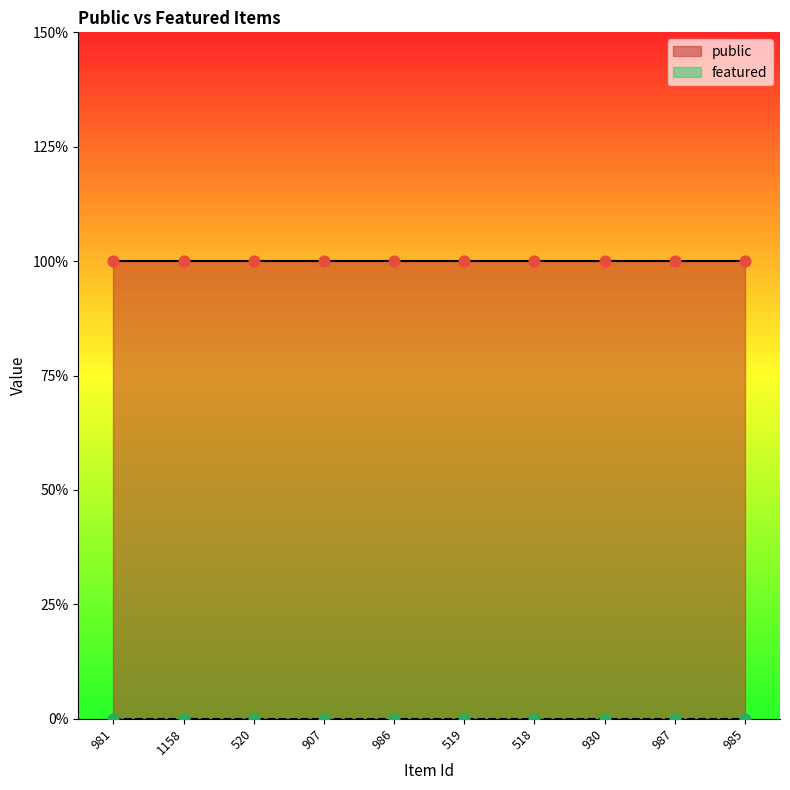

What is the total value across all series at 519?

1